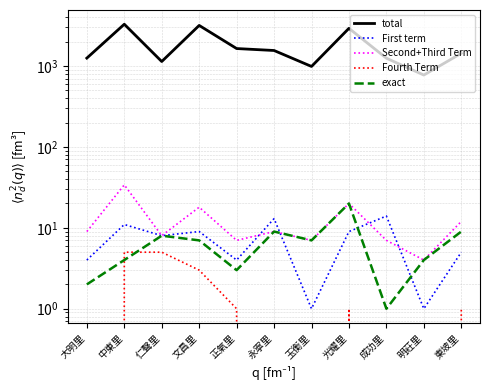

Where is the first local maximum for Fourth Term?

光耀里